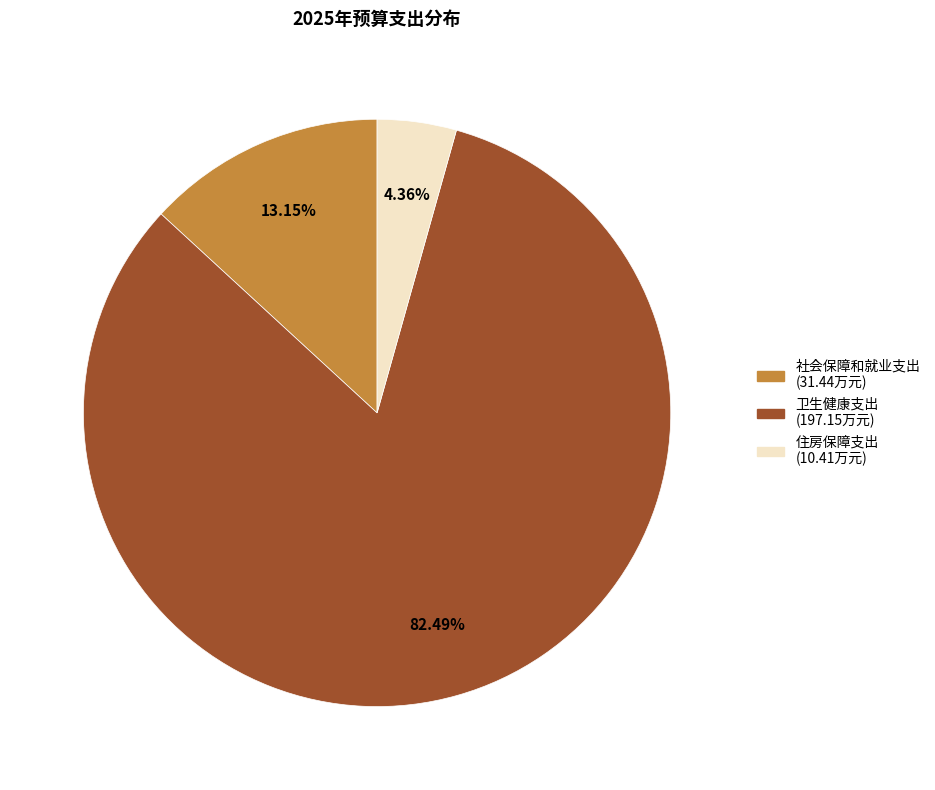

How many slices are in this pie chart?

3